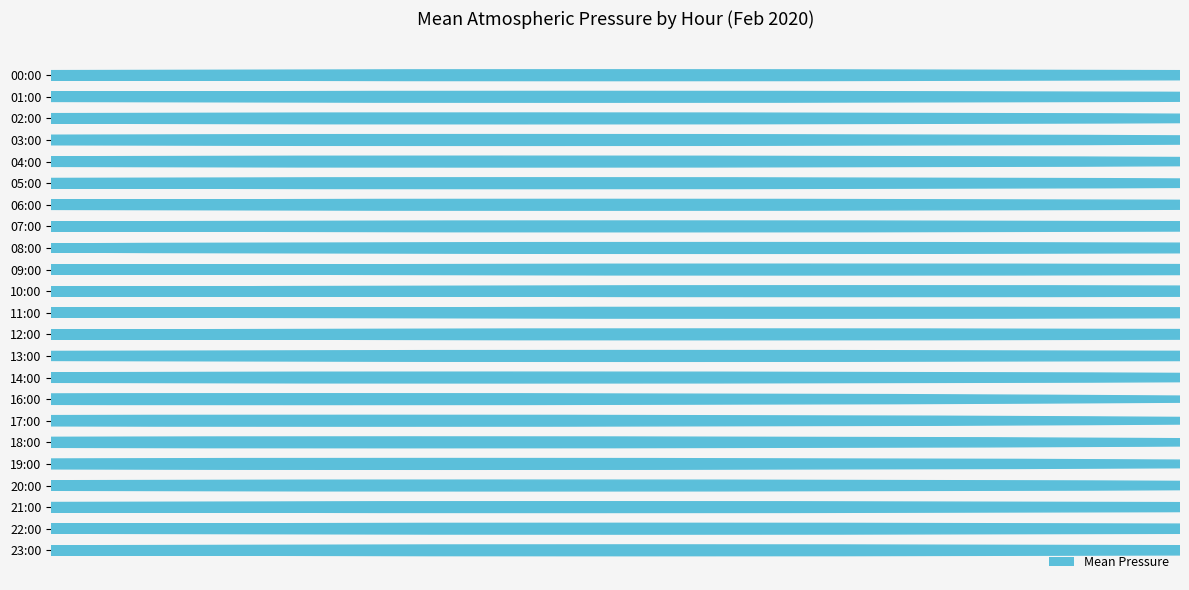

Where is the data nearest to the value 1012?

01:00